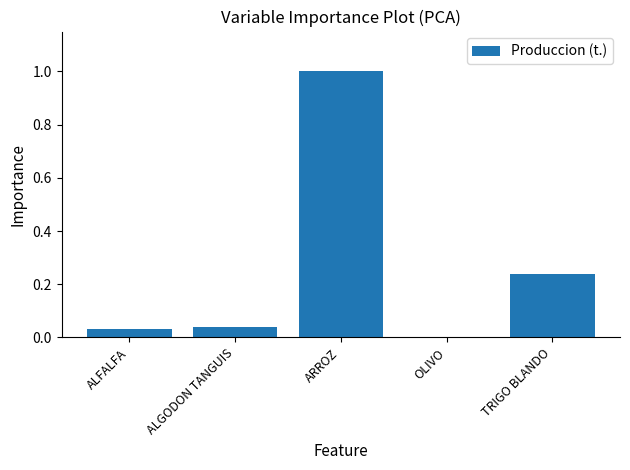

What is the greatest value displayed?

1.0